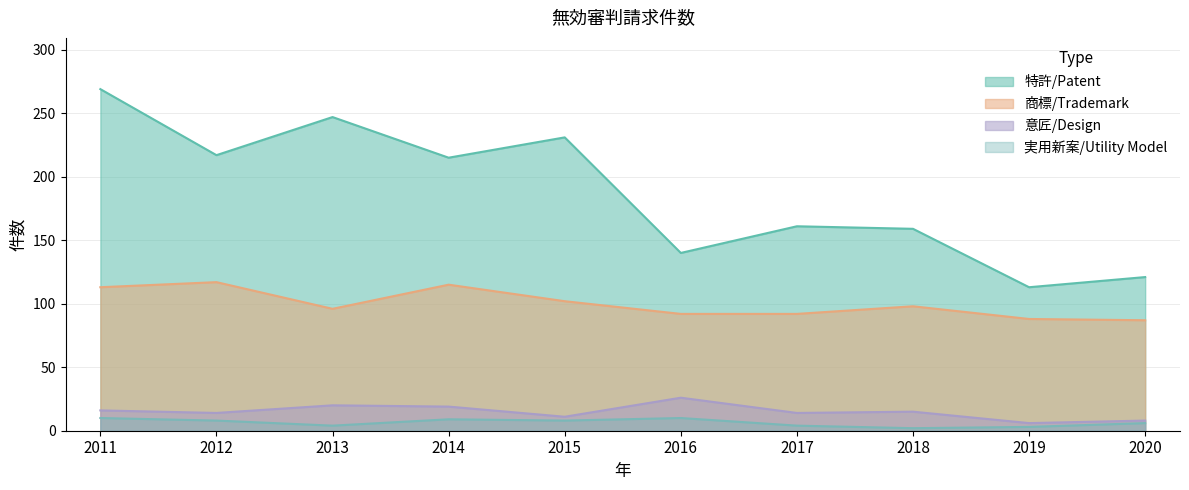

How many interior local valleys does the 実用新案/Utility Model series have?

3